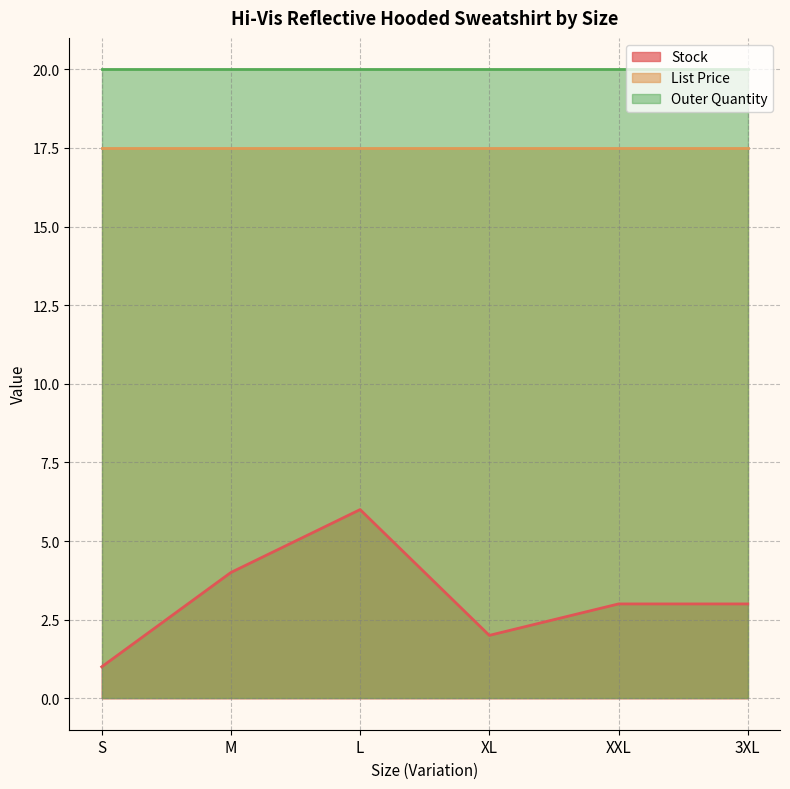

What is the sum of the Stock values at XXL and L?

9.0